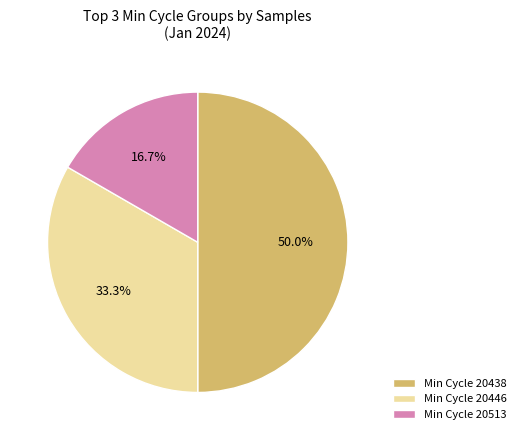

What percentage do Min Cycle 20513 and Min Cycle 20438 together represent?

66.7%